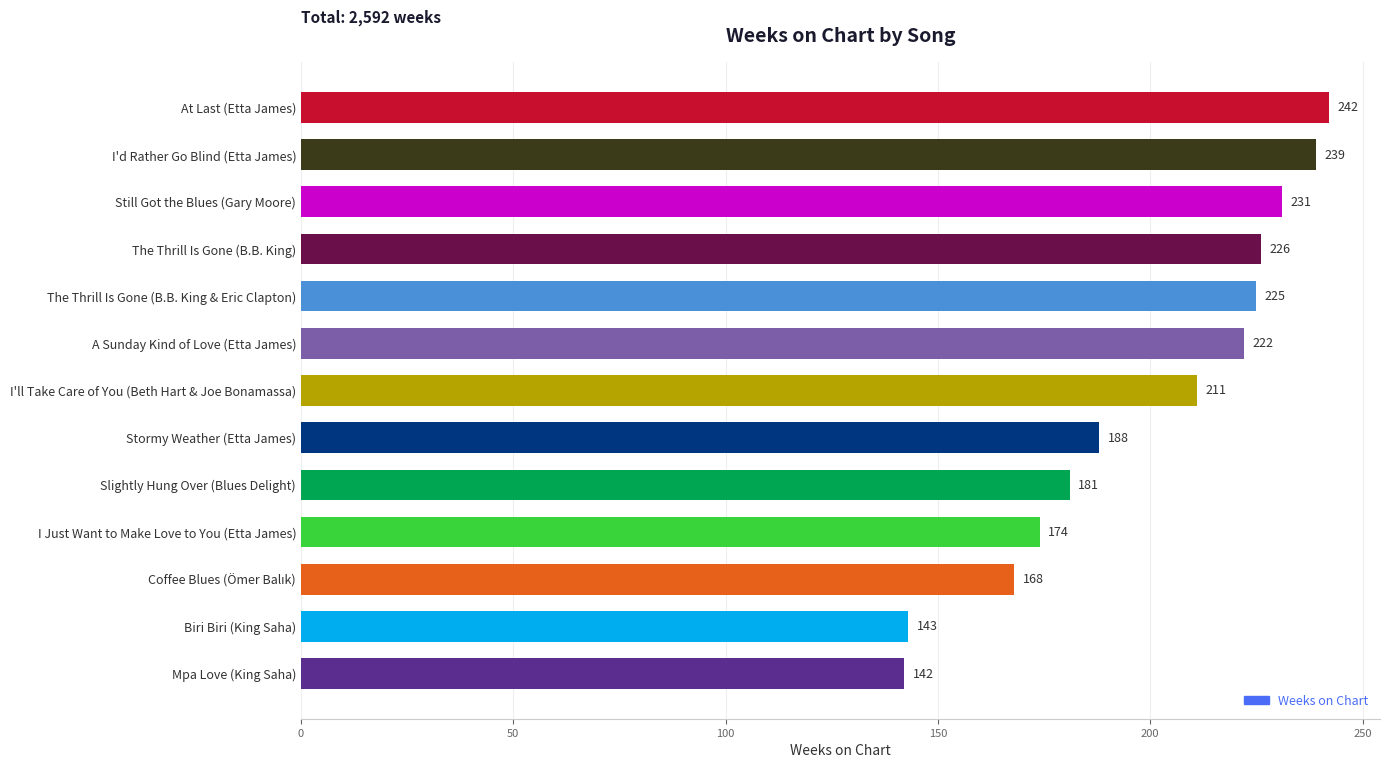

Is it true that the value at Still Got the Blues (Gary Moore) is 337?

False